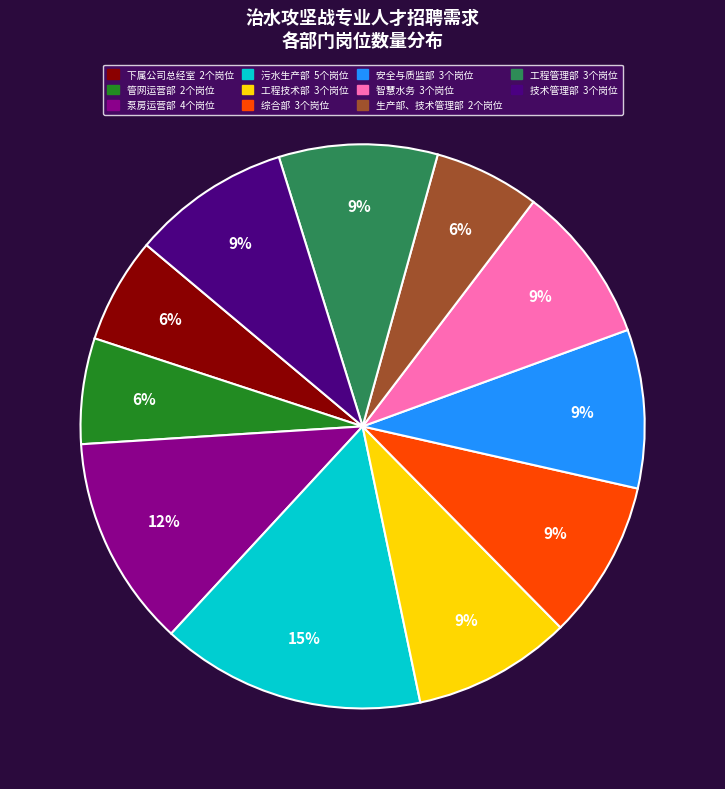

True or false: 工程技术部 accounts for 9% of the total.

True